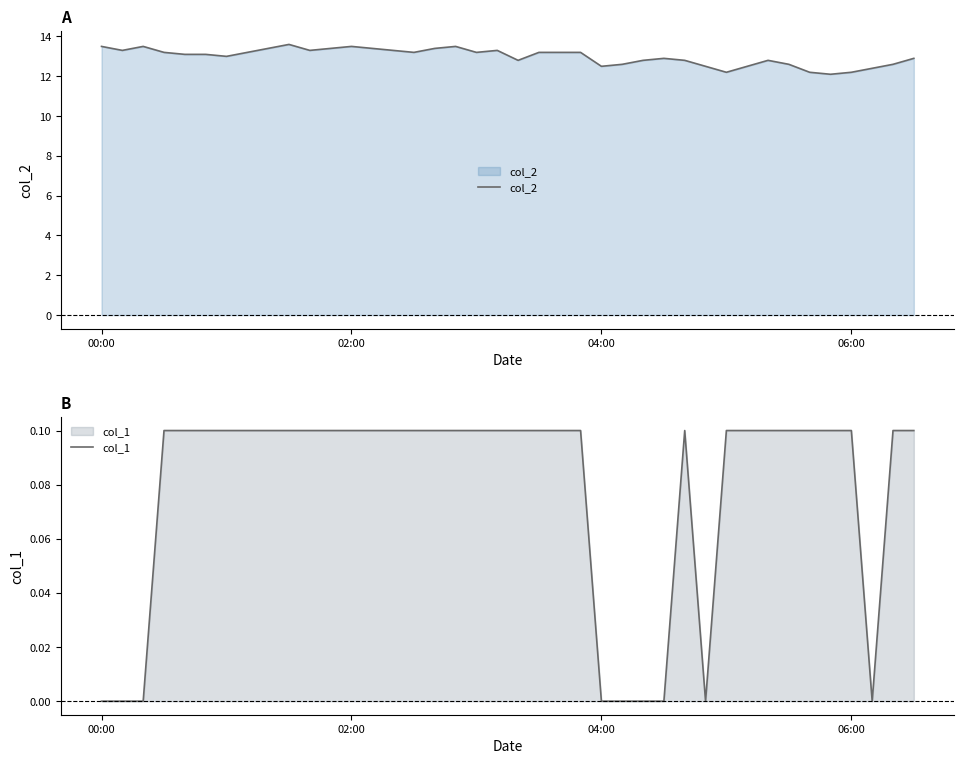

What is the minimum value for col_2?

12.1